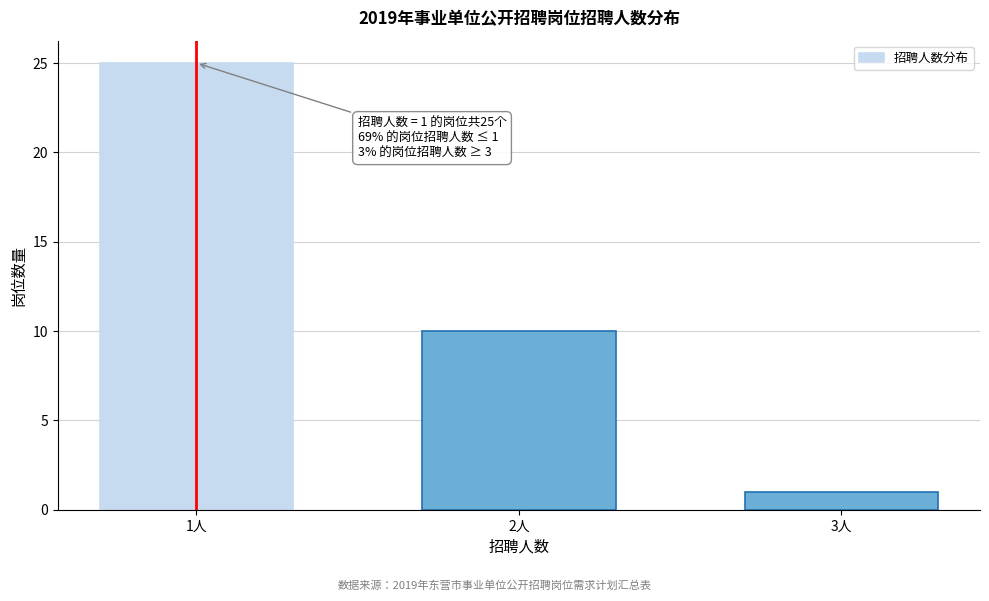

Reading right to left, what are all the values shown in this chart?

3人=1	2人=10	1人=25